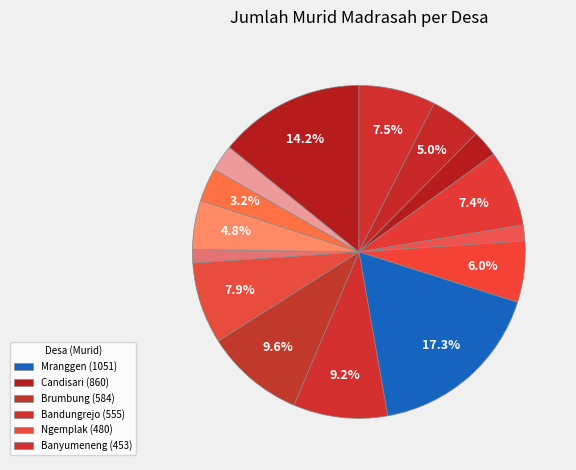

Count the number of slices in the pie.

15